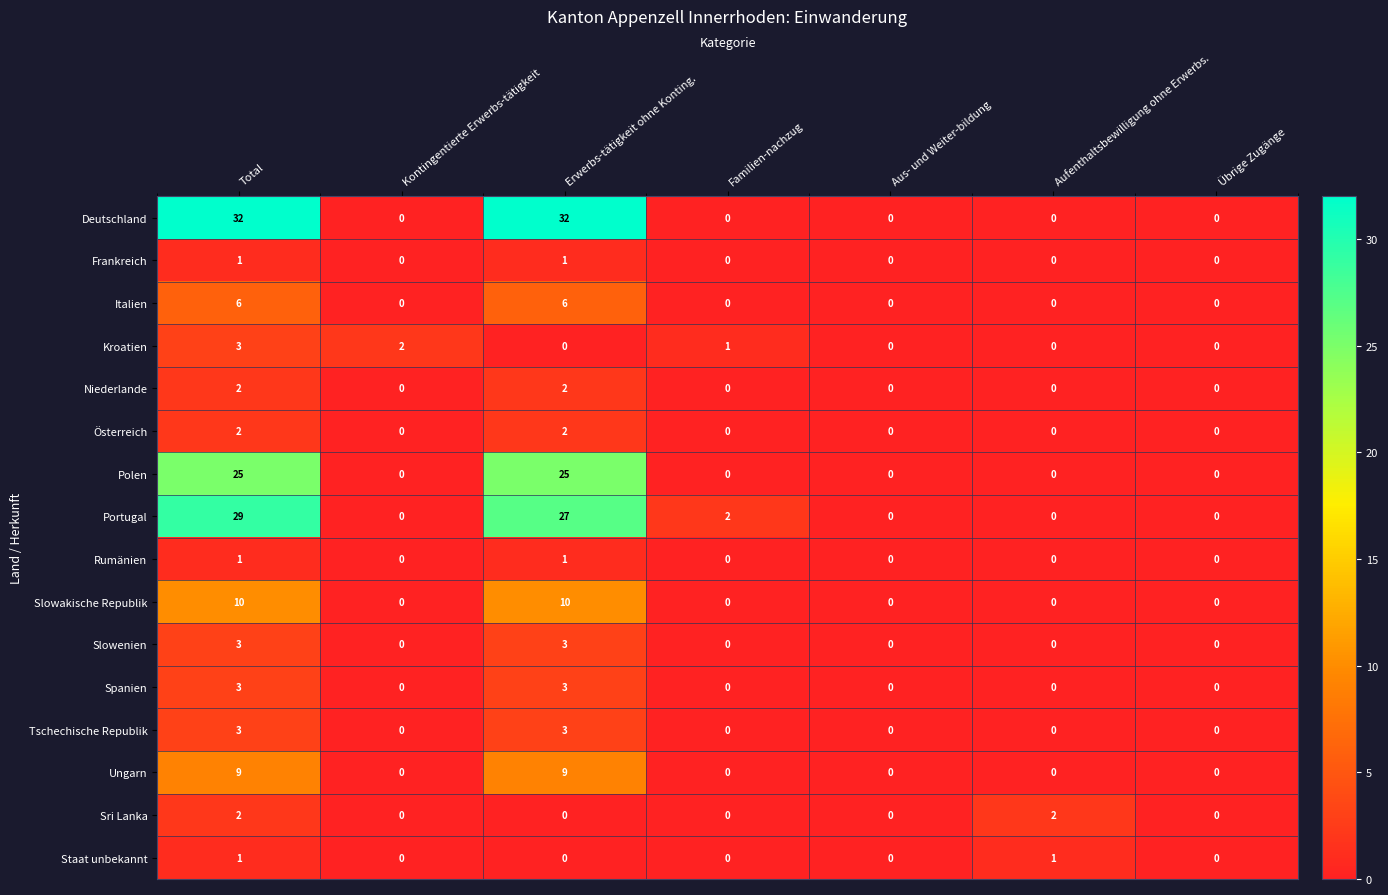

Which series has the largest total across all categories?

Deutschland